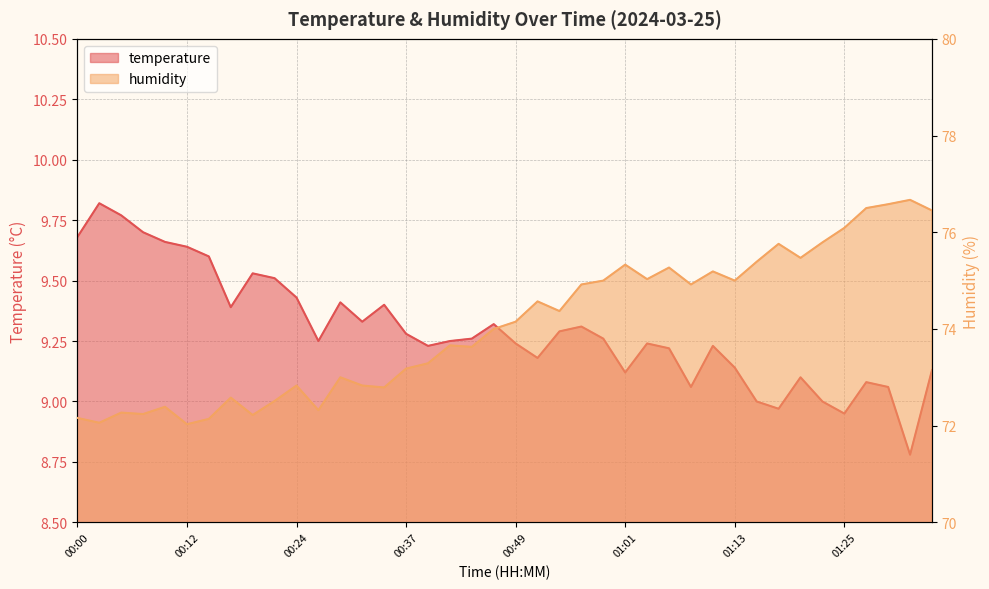

True or false: humidity and temperature cross at least once.

False